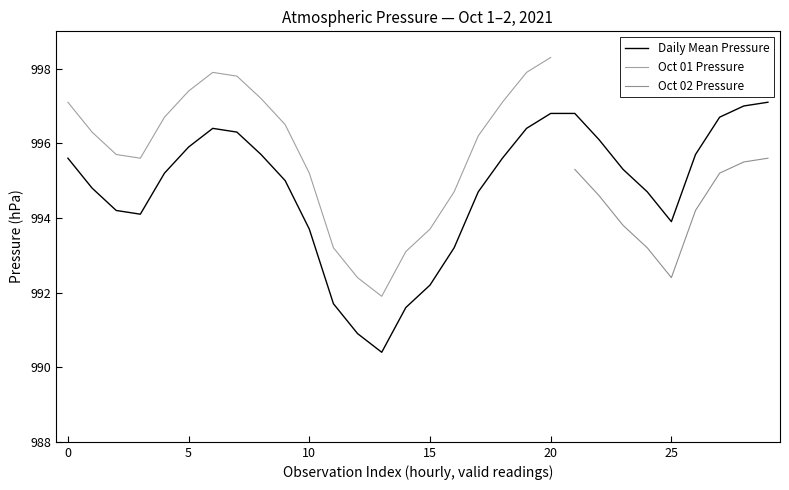

What is the smallest value displayed?

990.4